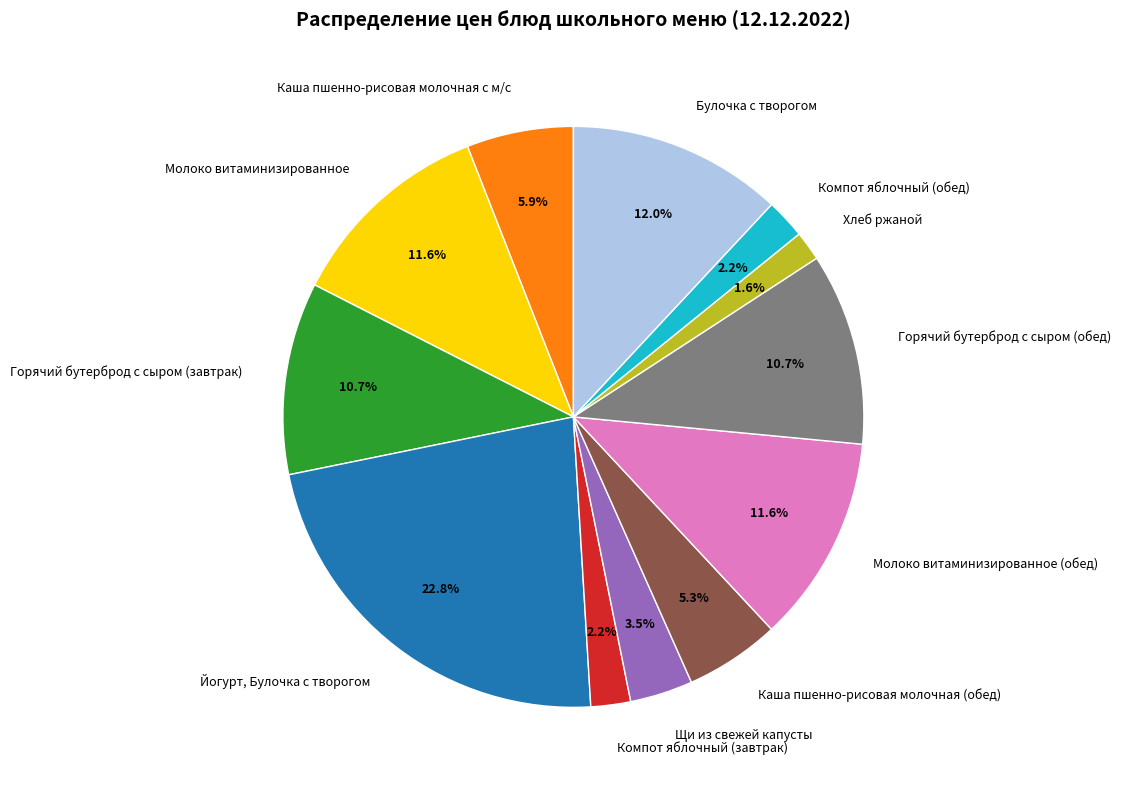

Is it true that Горячий бутерброд с сыром (завтрак) is 11% of the pie?

True